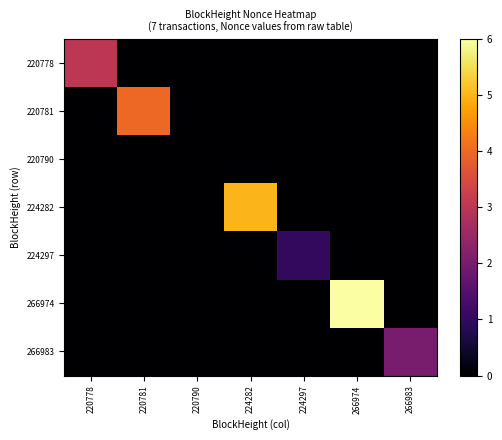

Which series has the largest total across all categories?

266974